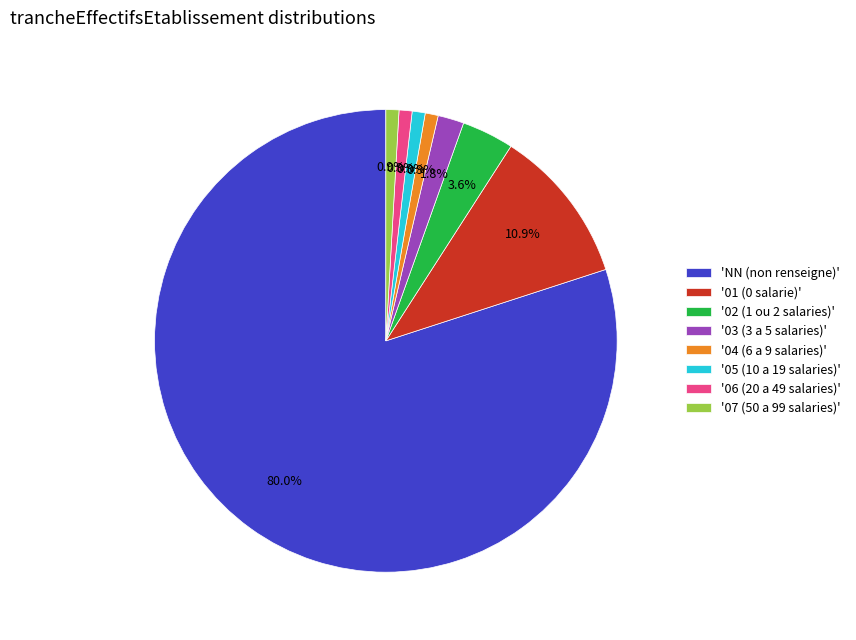

What portion of the pie excludes '06 (20 a 49 salaries)'?

99.1%